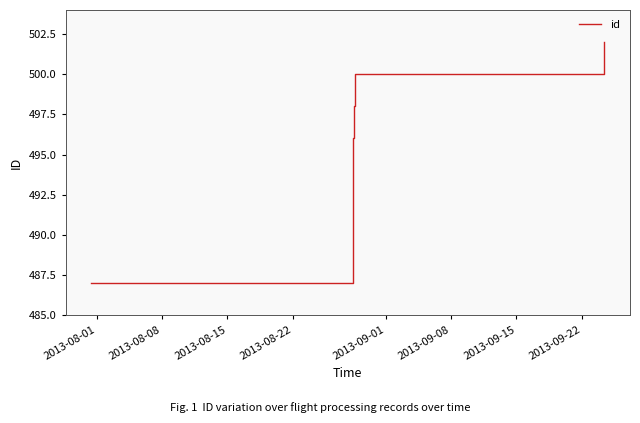

What is the maximum value shown in the chart?

502